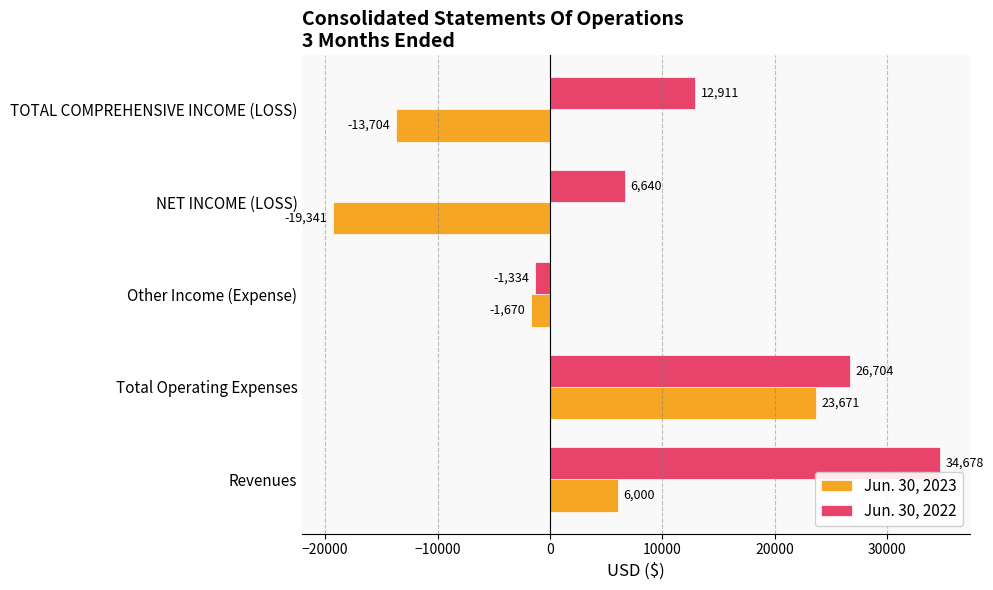

List the series in order of their overall mean, lowest first.

Jun. 30, 2023, Jun. 30, 2022